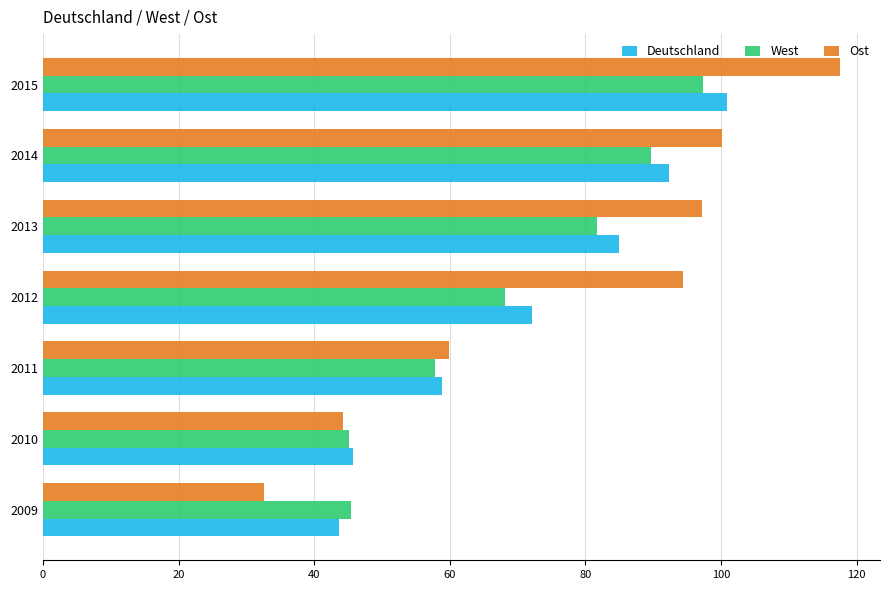

What is the average value of the Ost series?

78.0